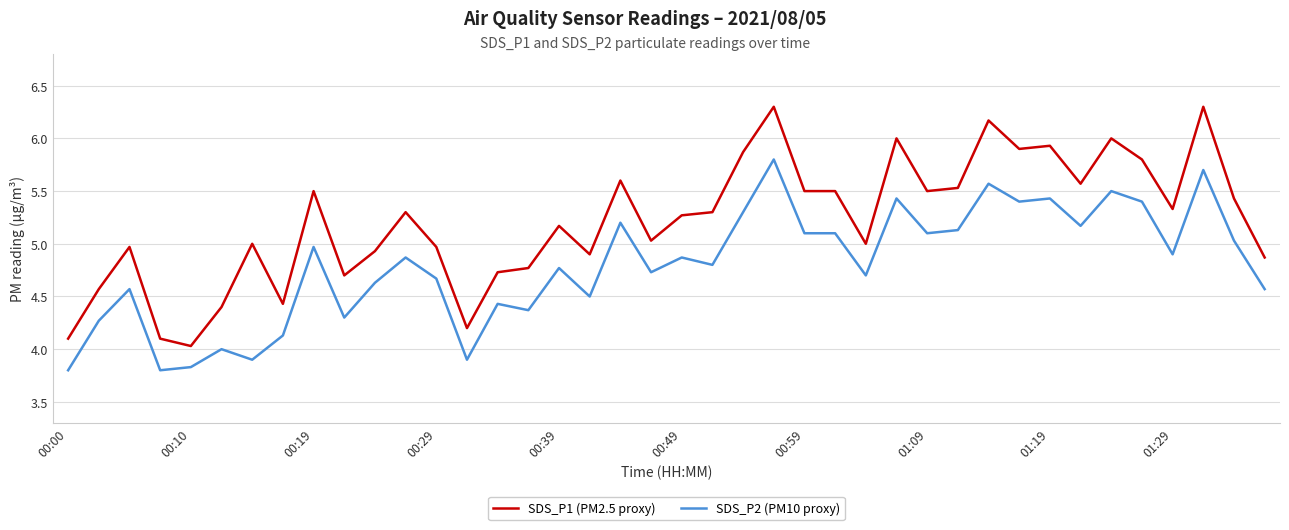

List the series in order of their overall mean, lowest first.

SDS_P2 (PM10 proxy), SDS_P1 (PM2.5 proxy)